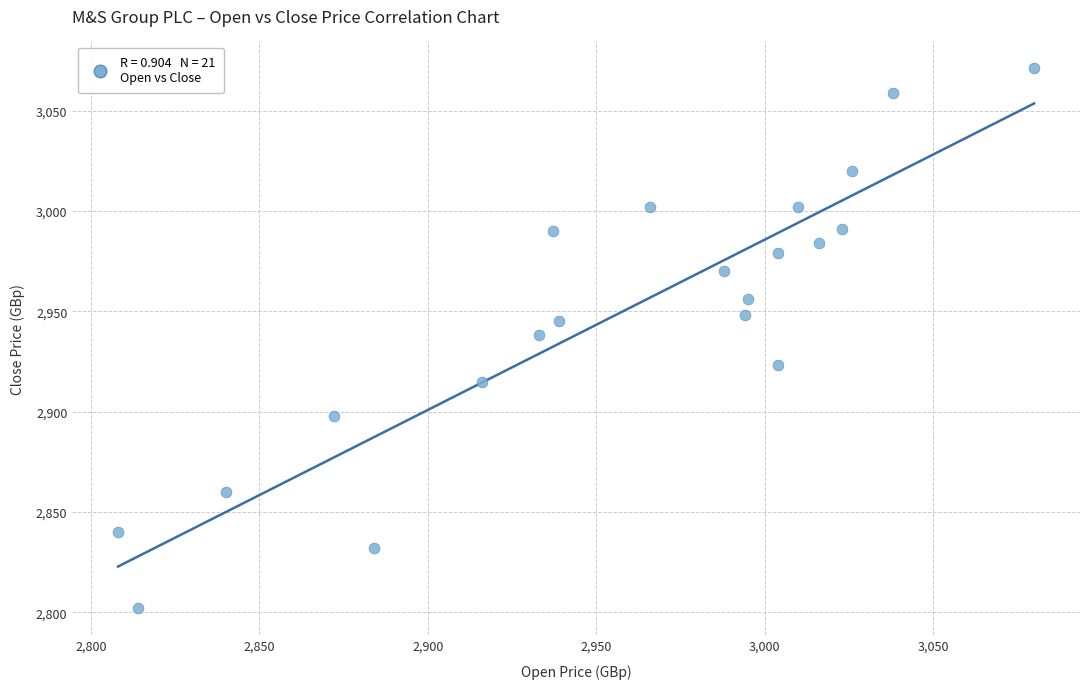

What is the range of Y values (max minus min)?

269